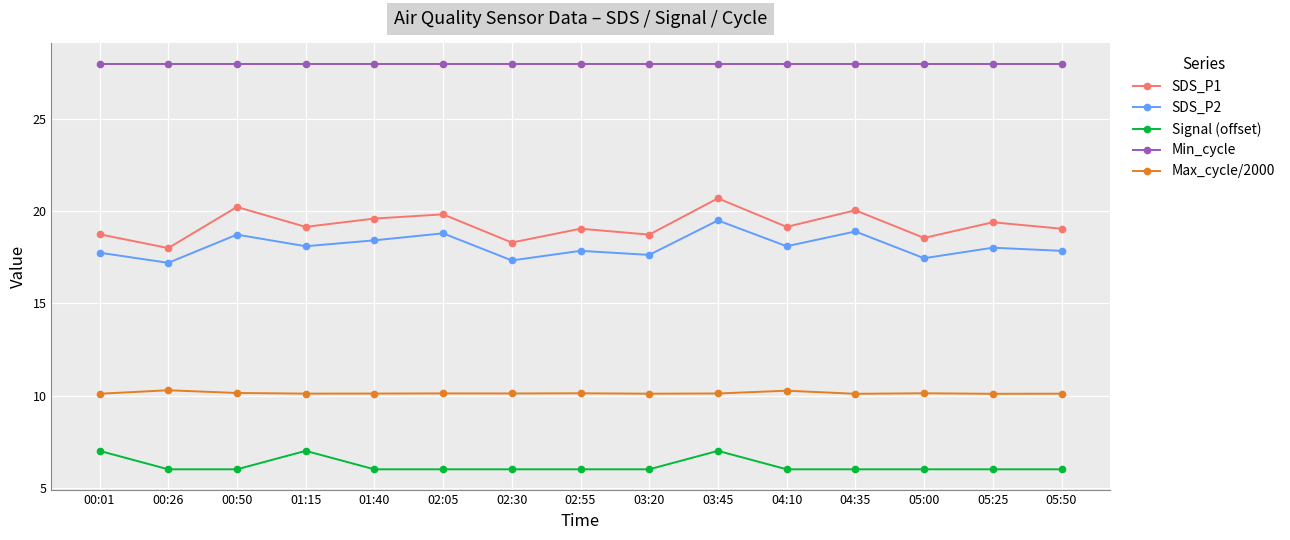

What is the smallest value displayed?

6.0